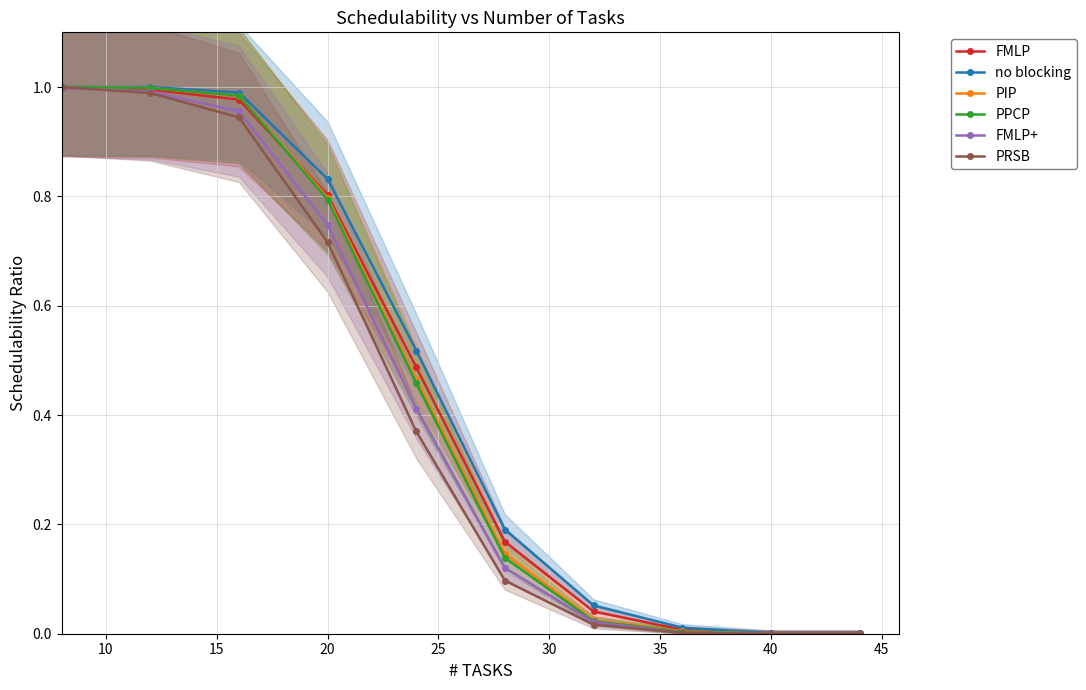

Reading right to left, list all the values displayed in this chart.

FMLP: 0.0	0.0	0.0	0.0	0.2	0.5	0.8	1.0	1.0	1.0
no blocking: 0.0	0.0	0.0	0.1	0.2	0.5	0.8	1.0	1.0	1.0
PIP: 0.0	0.0	0.0	0.0	0.1	0.5	0.8	1.0	1.0	1.0
PPCP: 0.0	0.0	0.0	0.0	0.1	0.5	0.8	1.0	1.0	1.0
FMLP+: 0.0	0.0	0.0	0.0	0.1	0.4	0.7	1.0	1.0	1.0
PRSB: 0.0	0.0	0.0	0.0	0.1	0.4	0.7	0.9	1.0	1.0